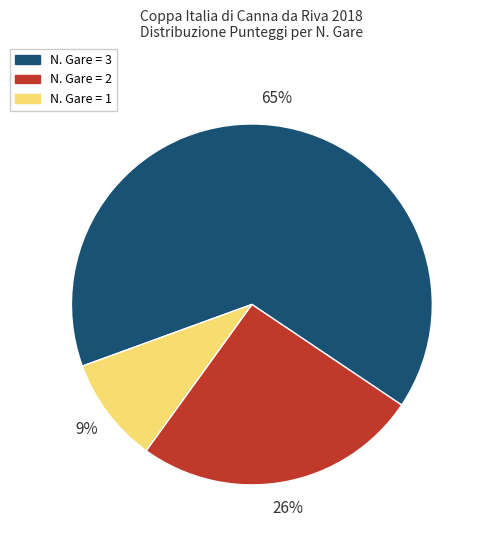

Is there a majority slice in this chart?

Yes